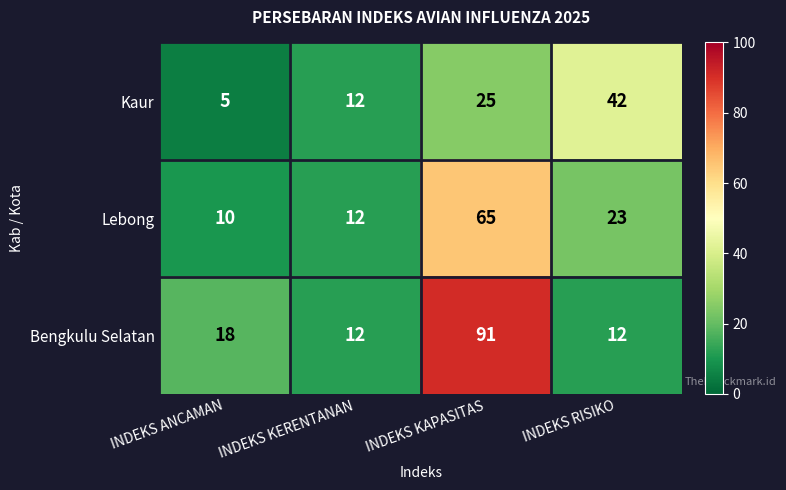

What is the difference between the maximum and second lowest values in the Lebong series?

53